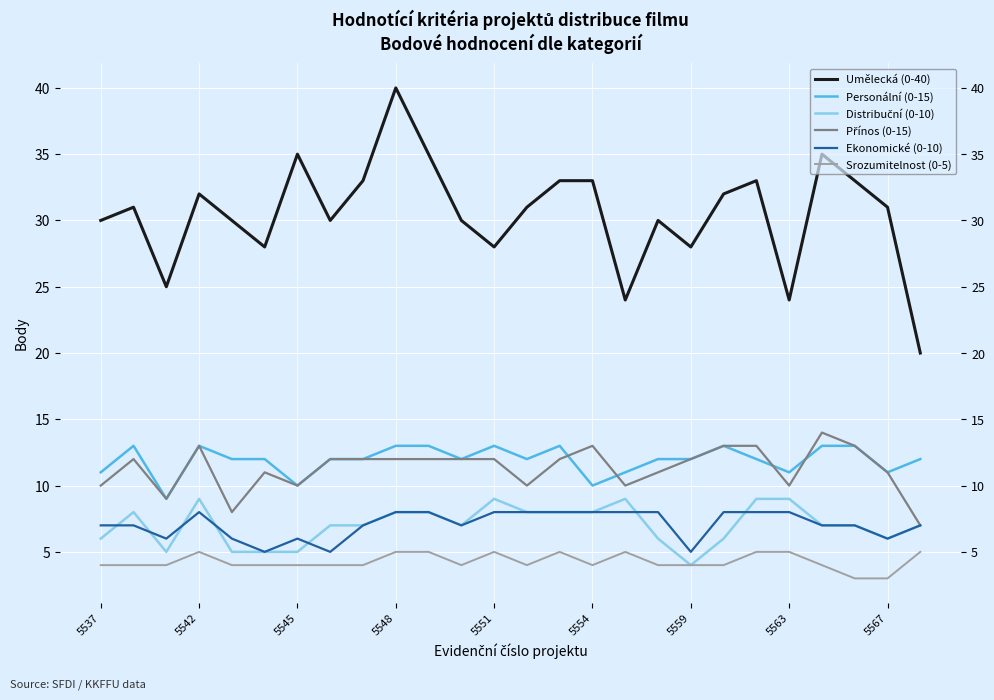

What is the maximum value for Umělecká (0-40)?

40